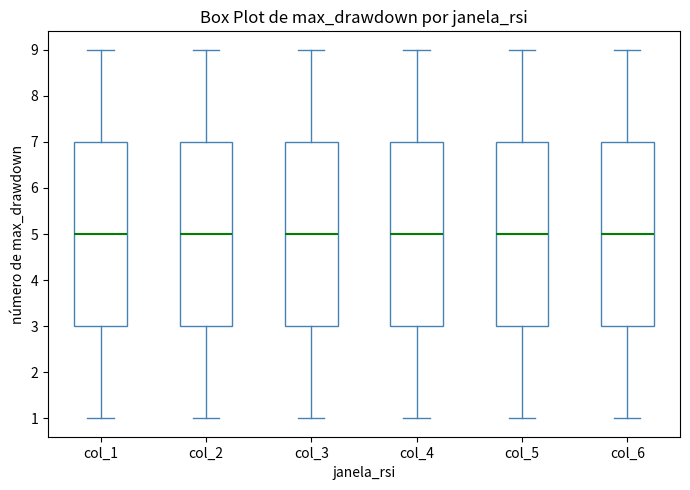

Where is the lower edge of the box for col_1 on the y-axis? The values are not printed on the chart, so give them approximately, as read against the axis.

3